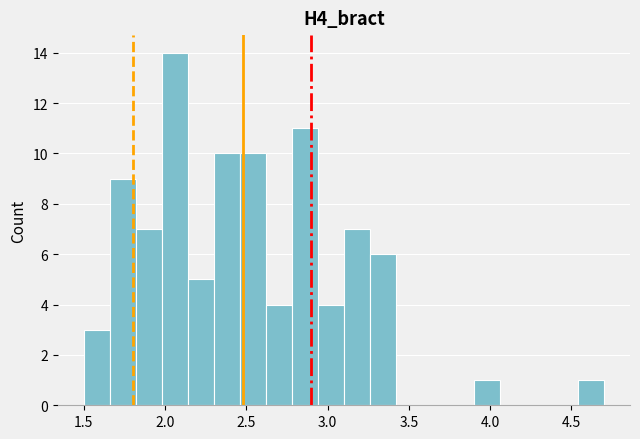

Read against the x-axis, roughly where is the centre of the tallest bar?

2.05